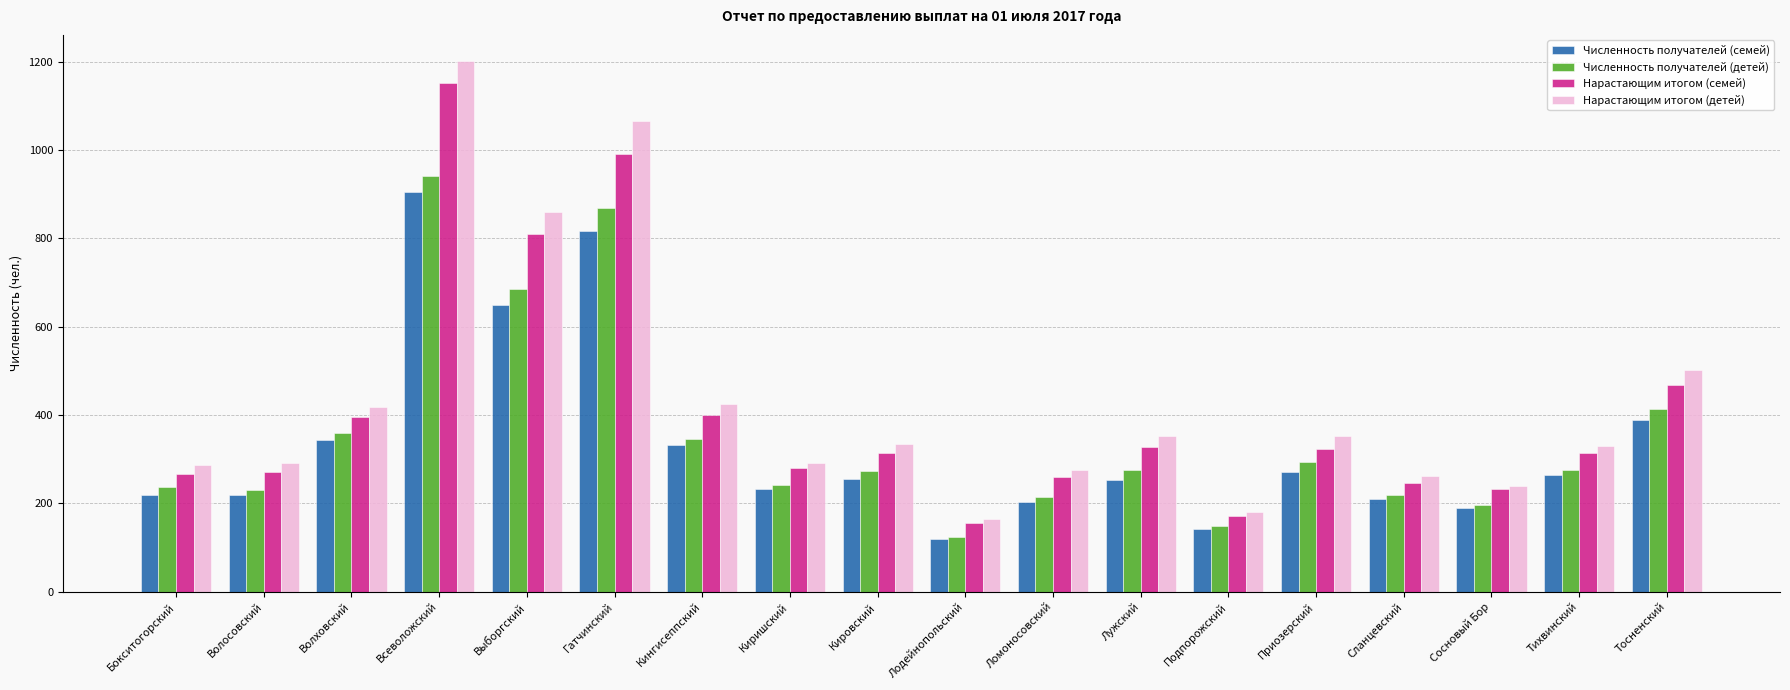

The Численность получателей (семей) series shows 649 at Выборгский. True or false?

True